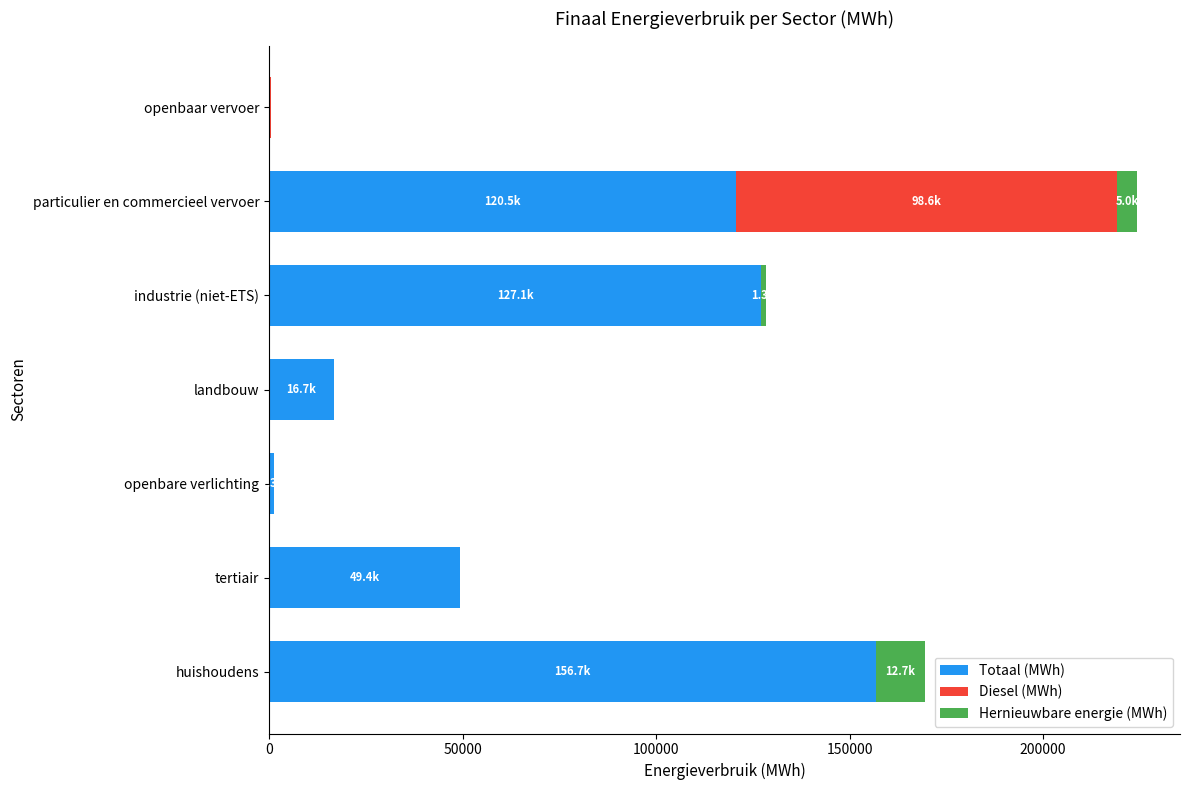

The Totaal (MWh) series shows 178684.9 at particulier en commercieel vervoer. True or false?

False